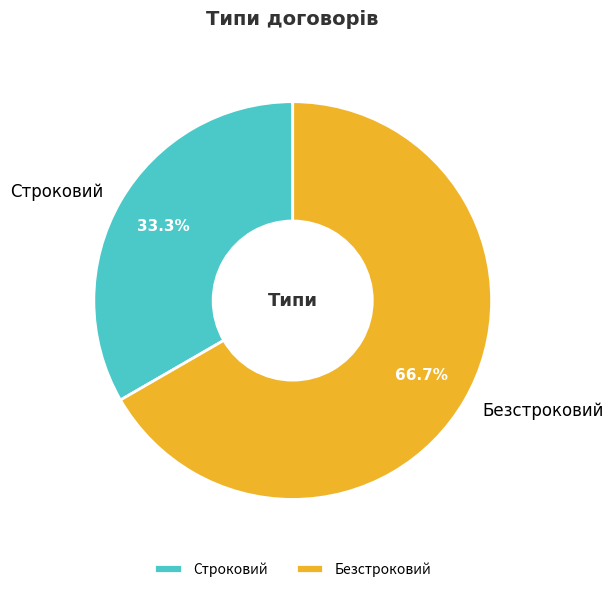

What is the total percentage of Безстроковий and Строковий?

100.0%